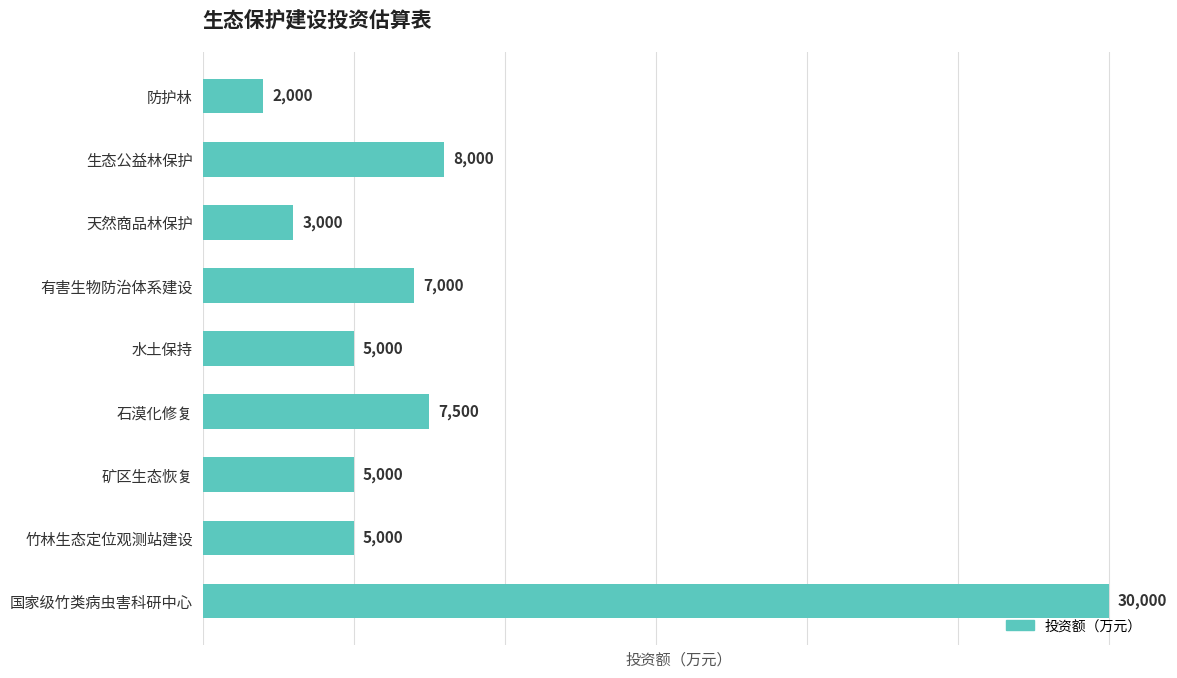

Reading top to bottom, list all the values displayed in this chart.

防护林=2000	生态公益林保护=8000	天然商品林保护=3000	有害生物防治体系建设=7000	水土保持=5000	石漠化修复=7500	矿区生态恢复=5000	竹林生态定位观测站建设=5000	国家级竹类病虫害科研中心=30000